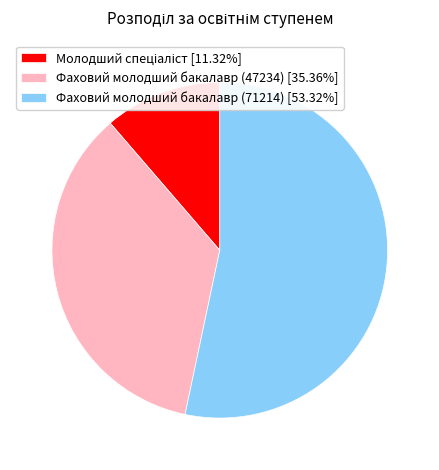

Combined, do Фаховий молодший бакалавр (47234) [35.36%] and Фаховий молодший бакалавр (71214) [53.32%] account for over 50%?

Yes